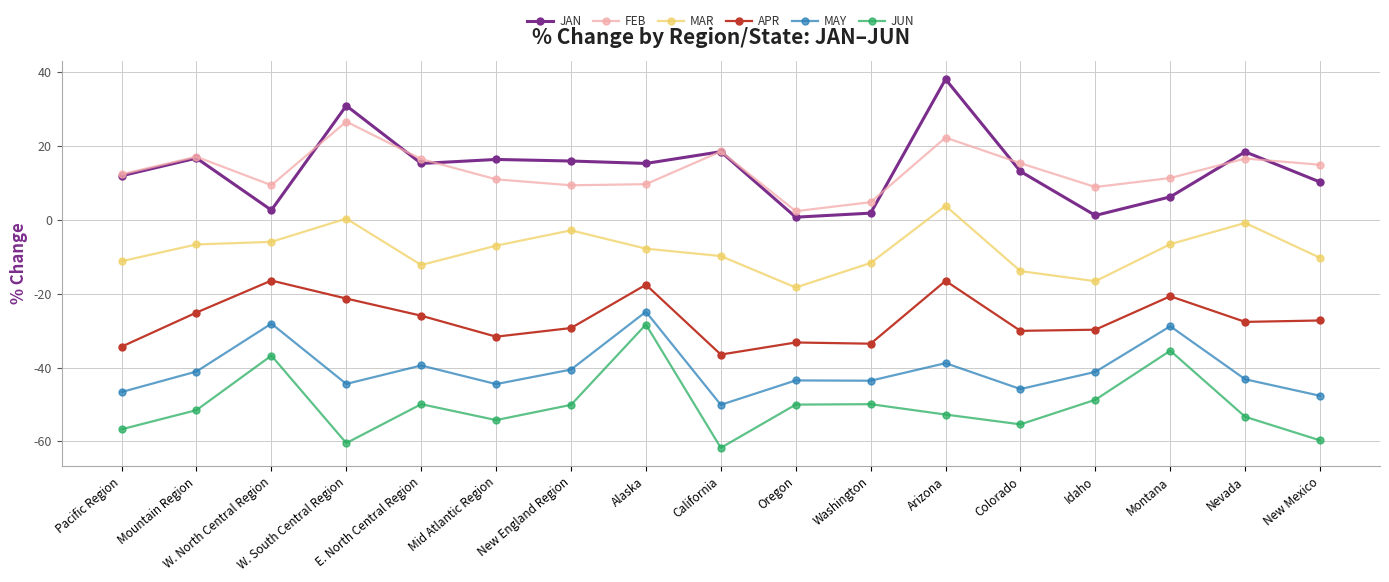

True or false: MAR and FEB intersect in this chart.

False